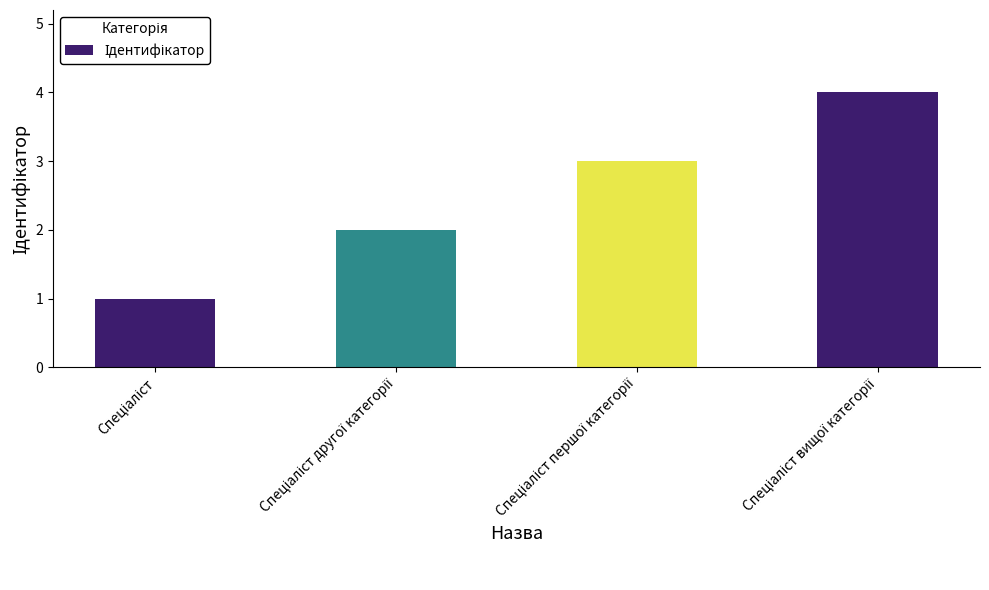

What is the greatest value displayed?

4